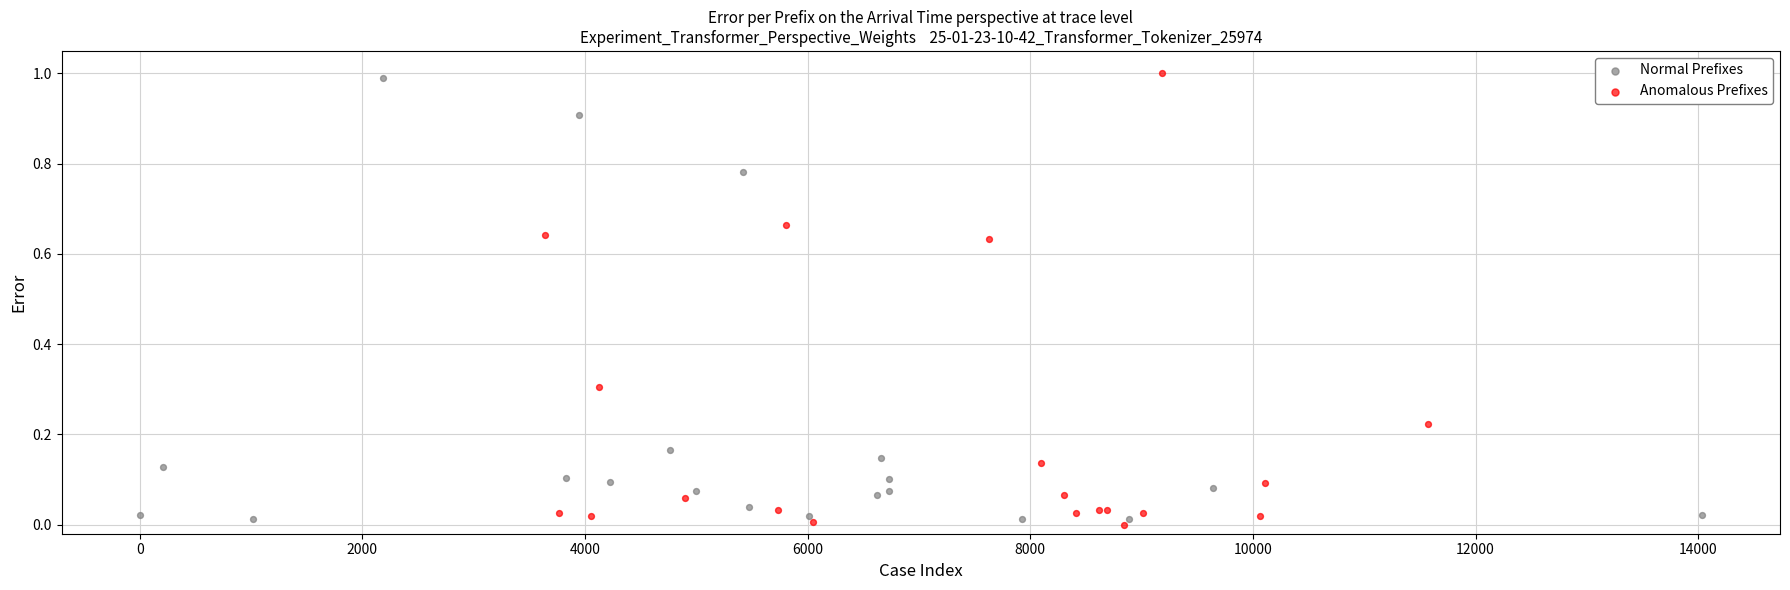

What are all the series names shown in the legend?

Normal Prefixes, Anomalous Prefixes